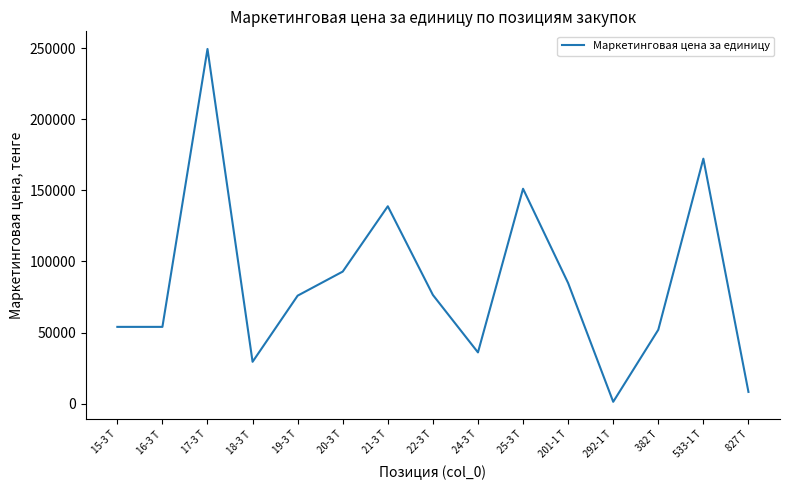

What is the greatest value displayed?

249359.0